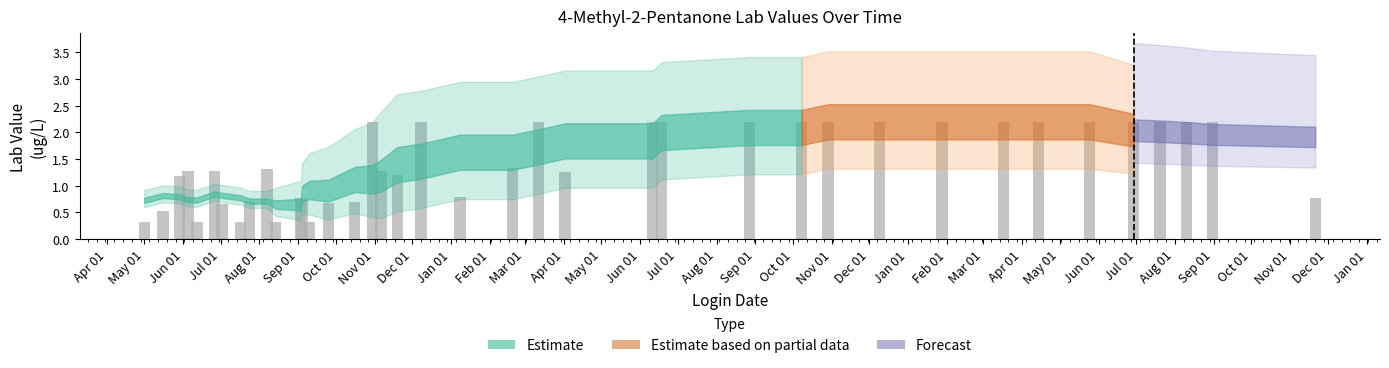

What is the smallest value displayed?

0.3